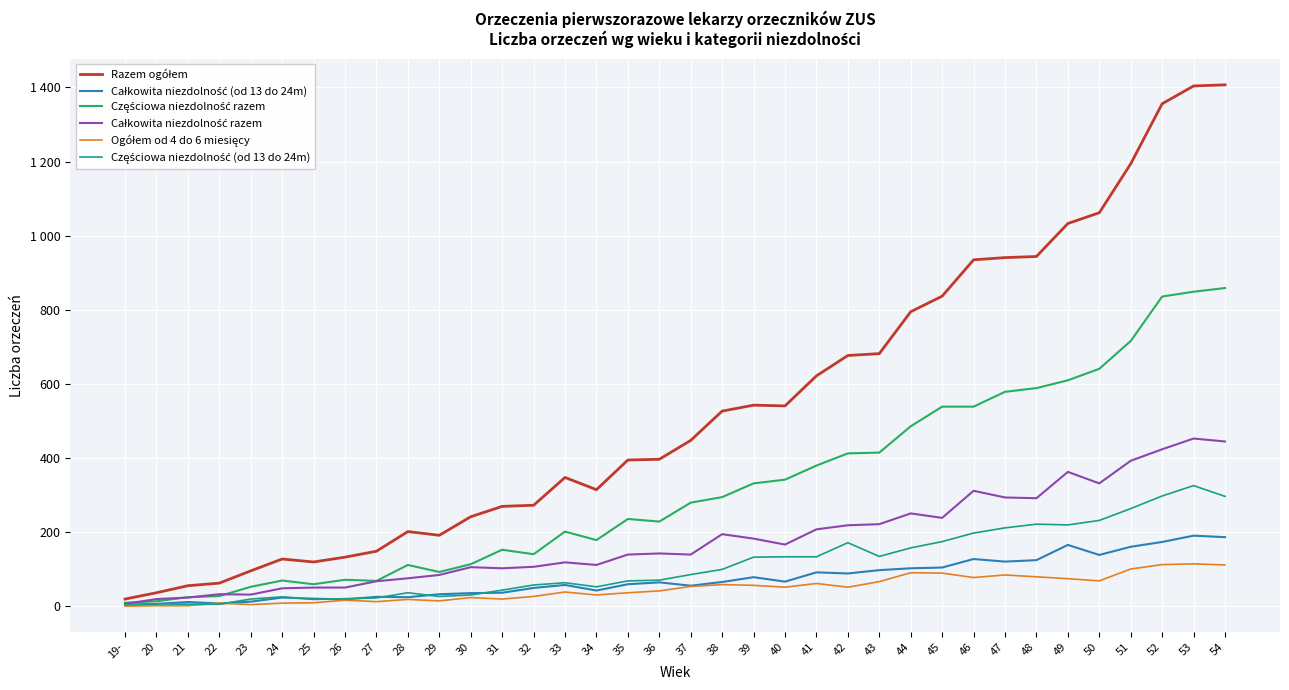

Which category has the highest value in the Częściowa niezdolność razem series?

54